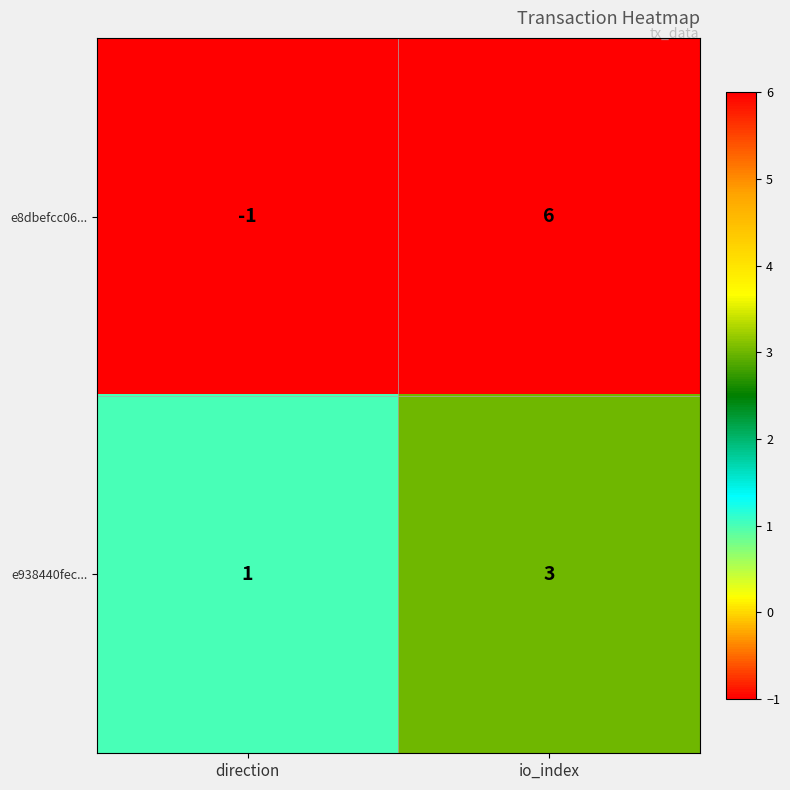

What is the spread (max minus min) of values at io_index?

3